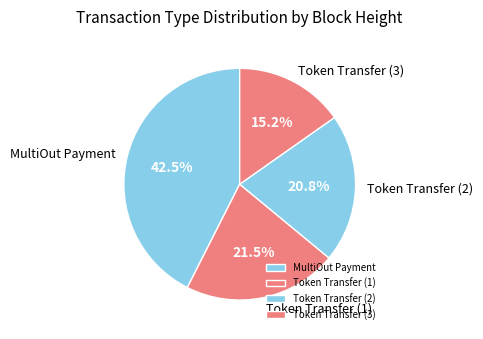

Is Token Transfer (2) the majority of the pie?

No